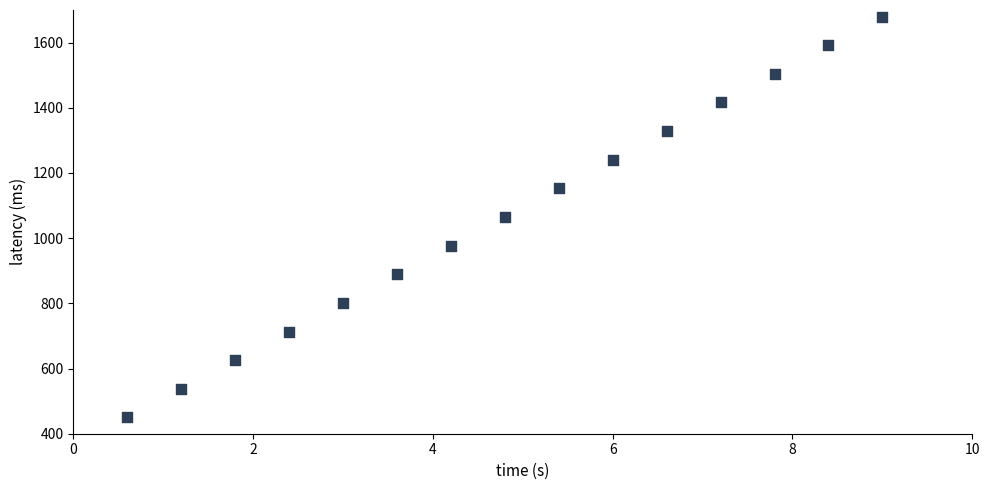

What is the range of X values (max minus min)?

8.4